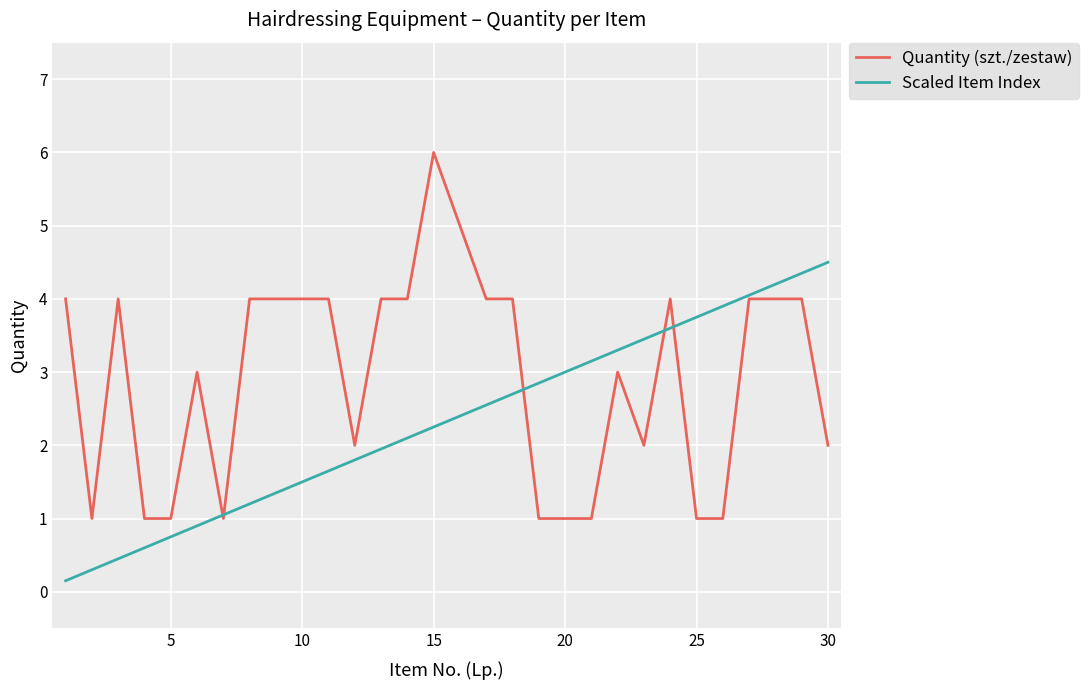

How many lines are shown in the chart?

2